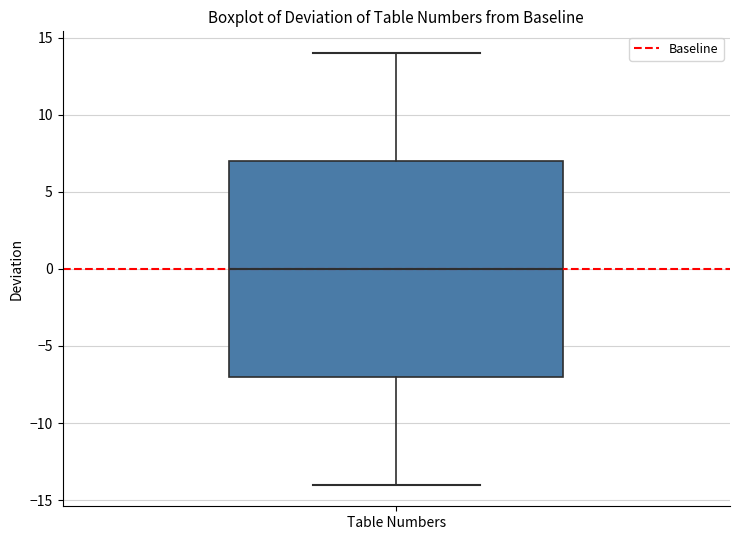

Transcribe this box plot: give where the median line is, the range the box spans, and where the two whiskers end, as read against the y-axis. The values are not printed on the chart, so give them approximately, as read against the axis.

median 0, box -7 to 7, whiskers -14 to 14